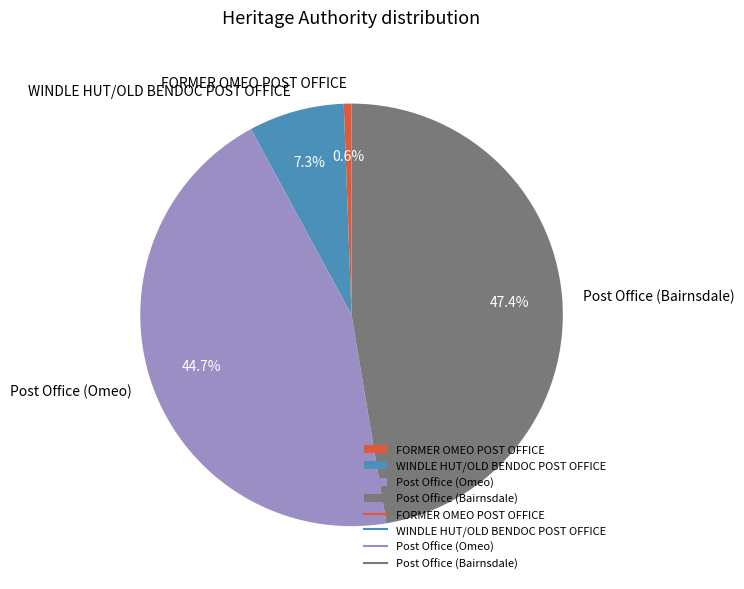

What is the largest slice in the pie chart?

Post Office (Bairnsdale)